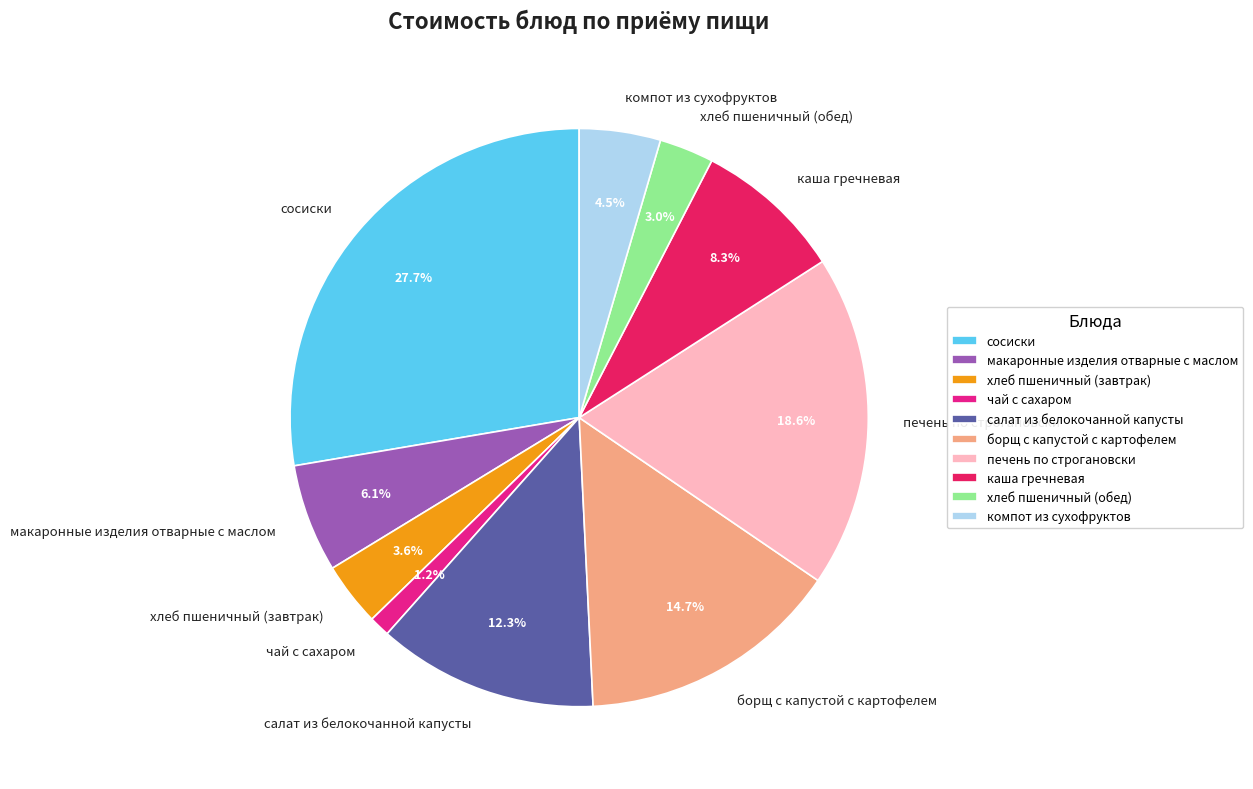

How many slices are in this pie chart?

10